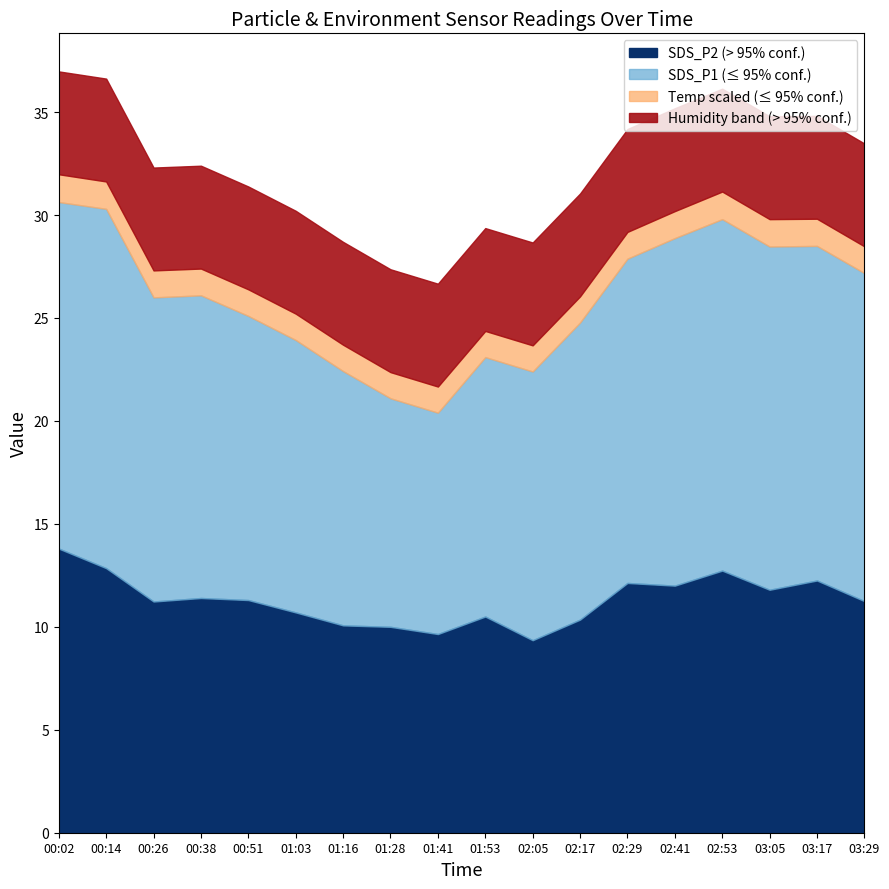

What is the label of the 18th point from the right?

00:02